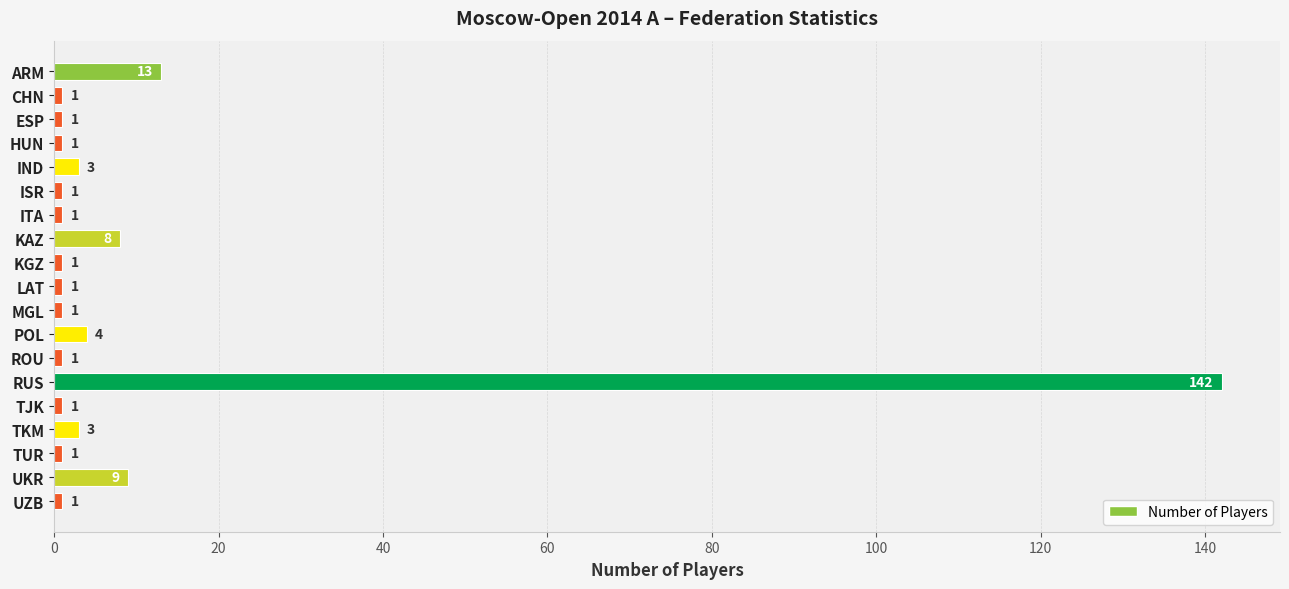

How many bars are there in total?

19